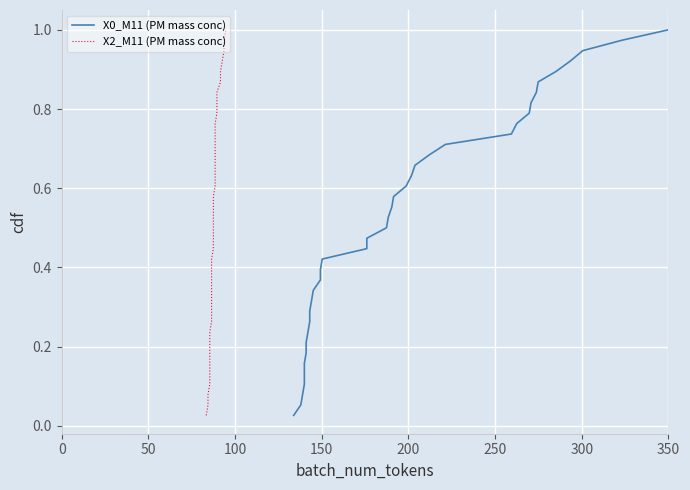

True or false: X2_M11 (PM mass conc) and X0_M11 (PM mass conc) cross at least once.

False